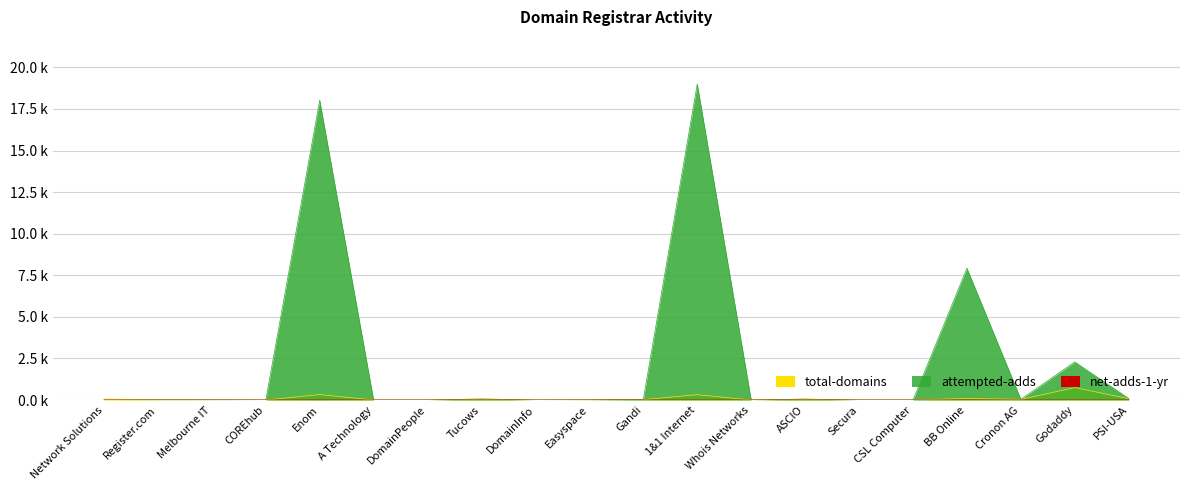

At how many categories does at least one series exceed 6022?

3